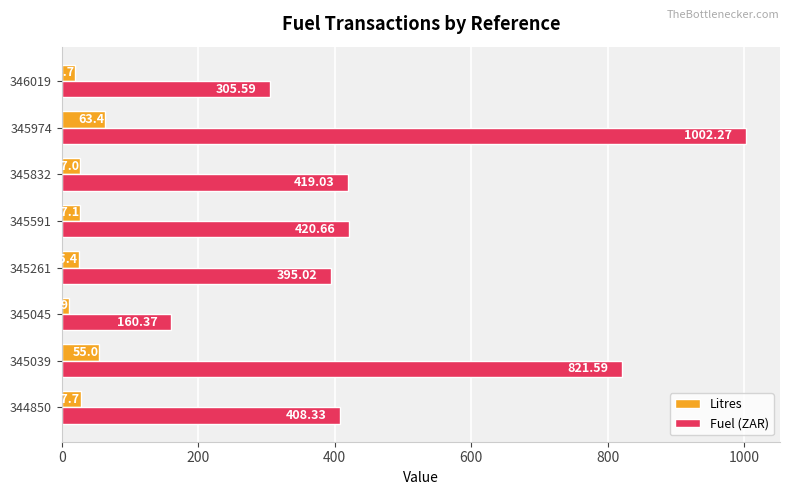

What is the sum of all Fuel (ZAR) values?

3932.9